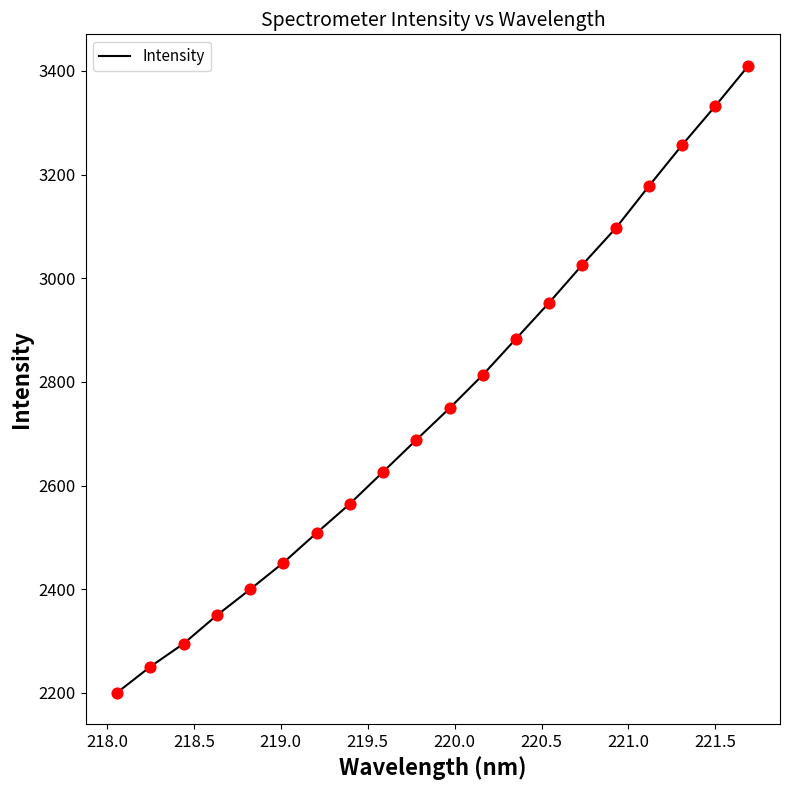

What is the maximum value shown in the chart?

3410.1